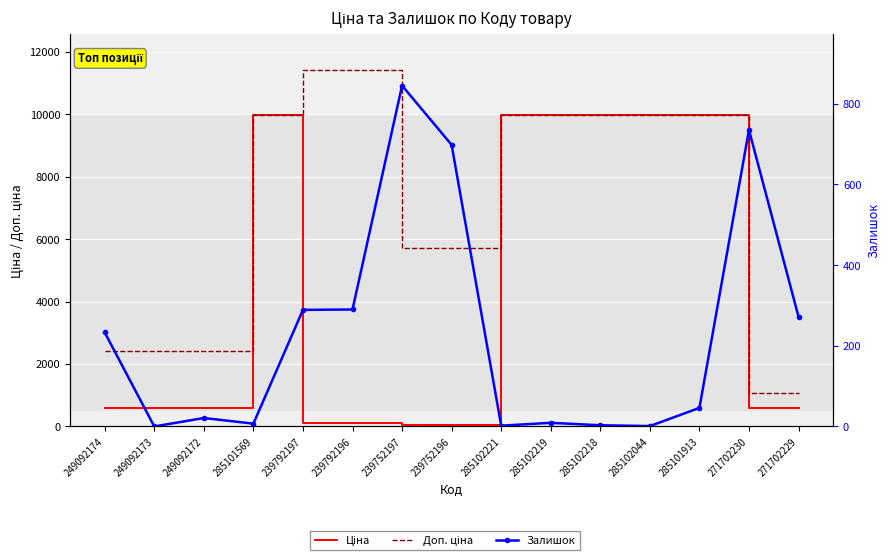

Between 285102044 and 285102219, which is larger?

285102044